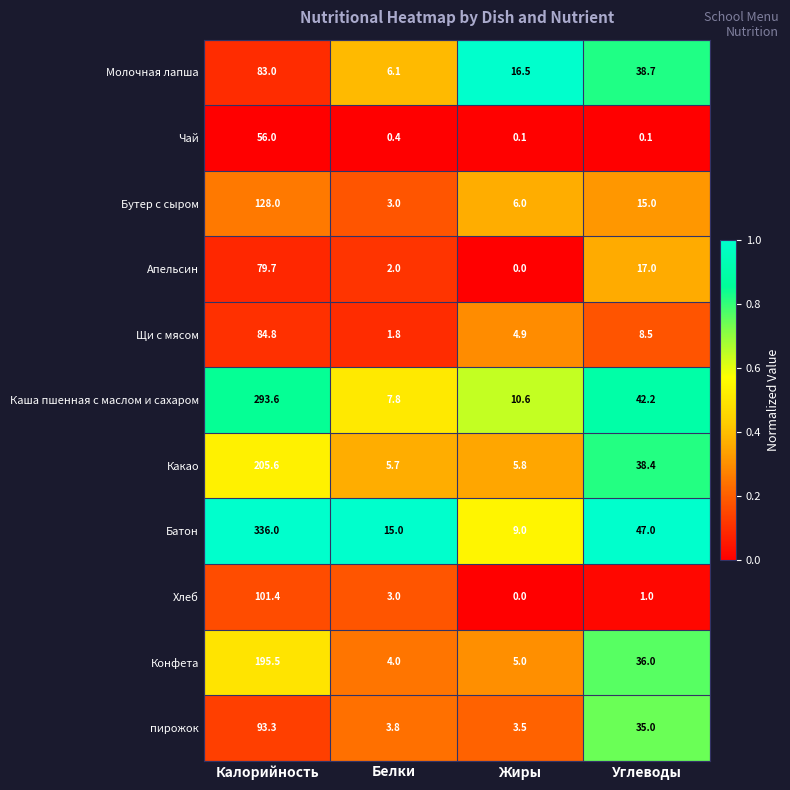

At which category is the sum across all series the highest?

Калорийность